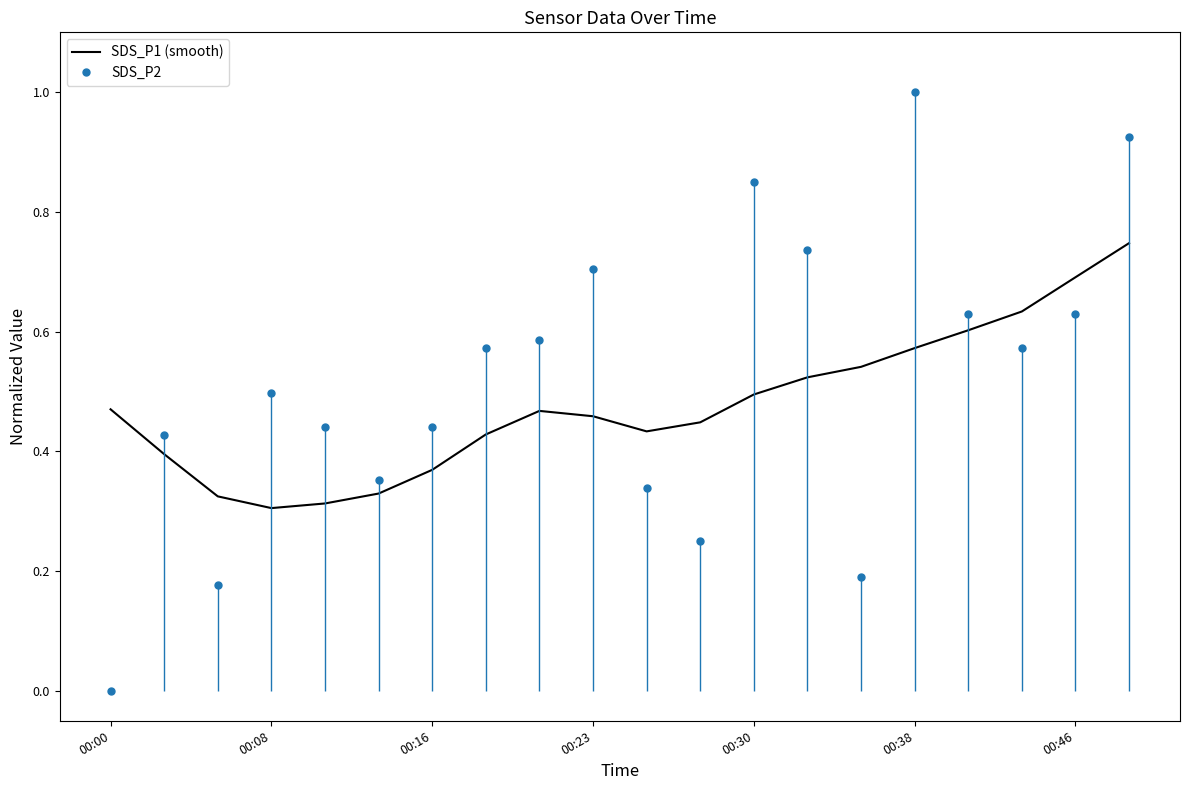

True or false: SDS_P1 (smooth) and SDS_P2 cross at least once.

True